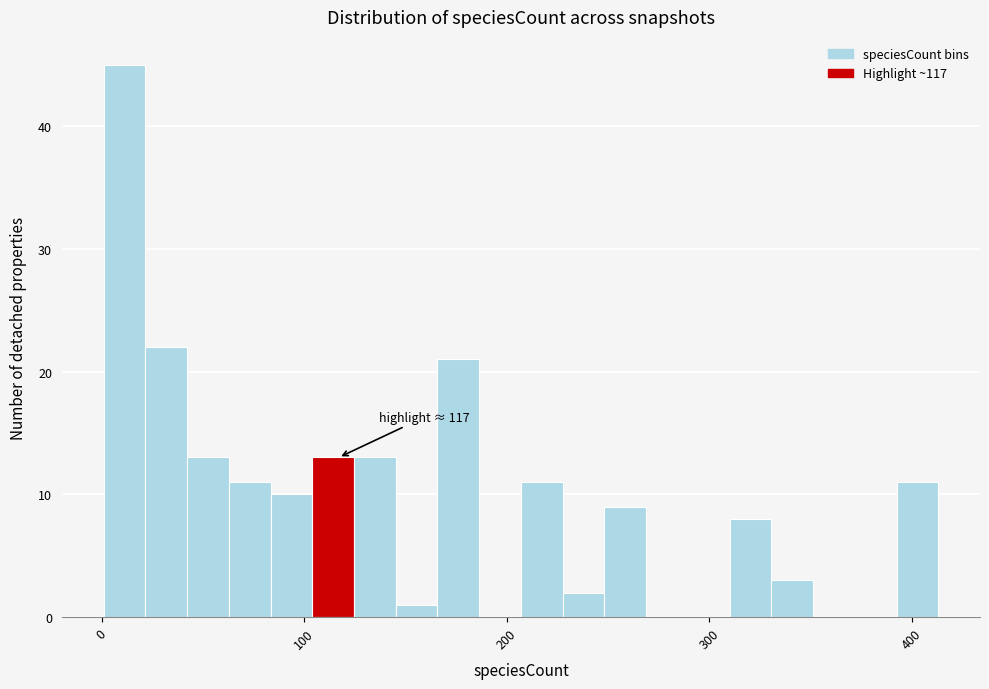

Read against the x-axis, roughly where is the centre of the tallest bar?

10